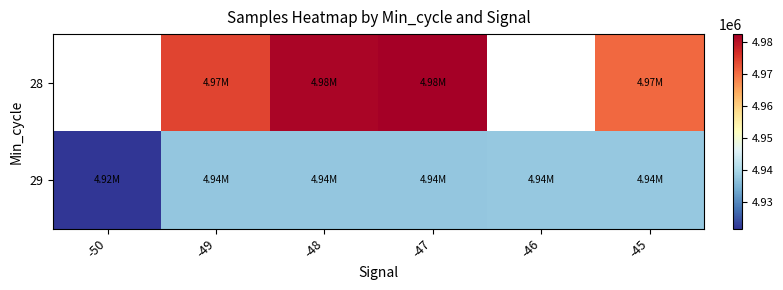

At which category does the chart reach its minimum across all series?

-50